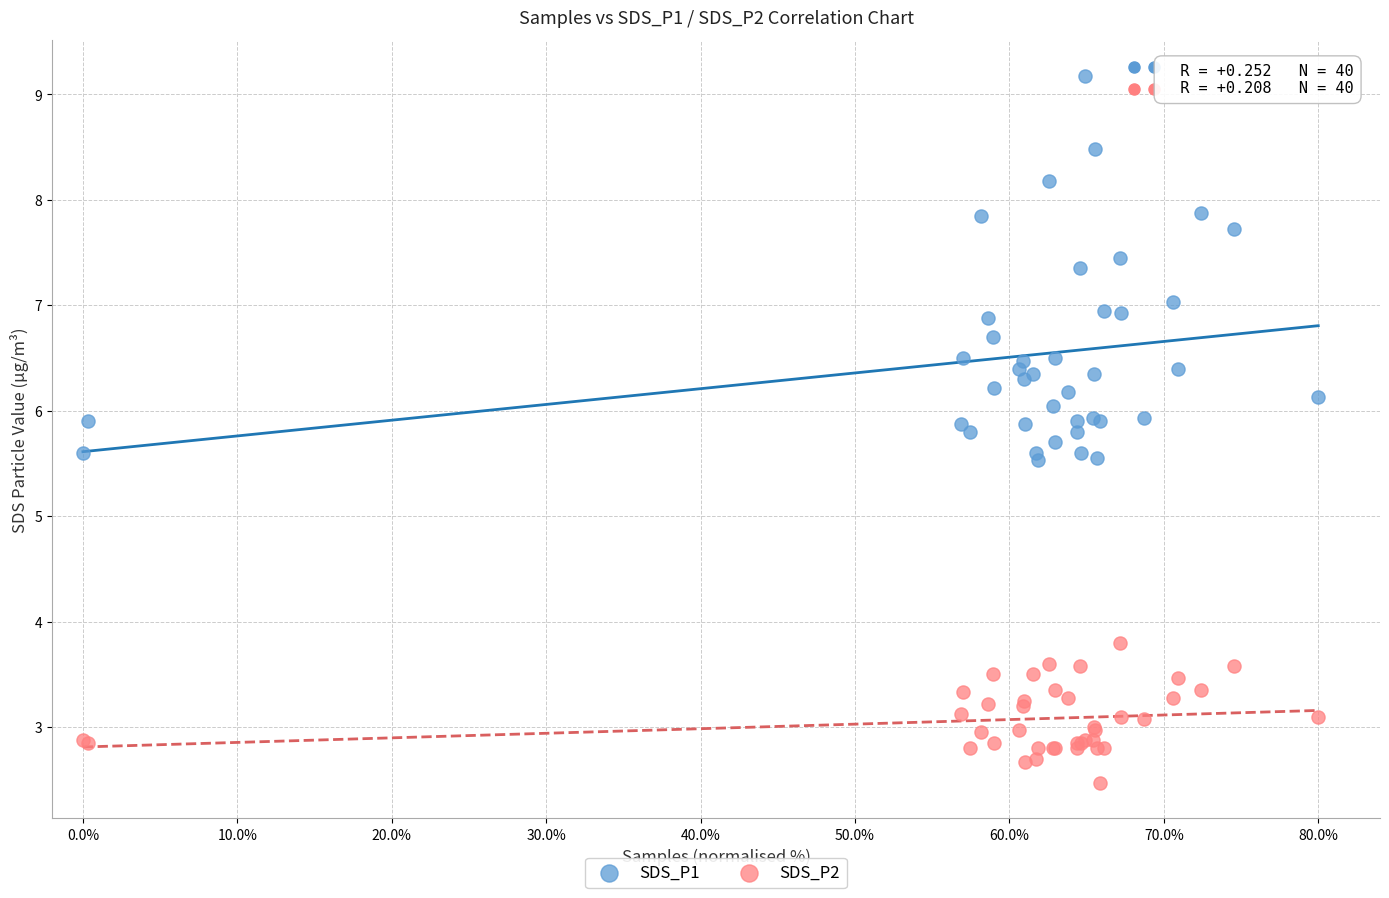

Which series has the widest spread of Y values?

SDS_P1